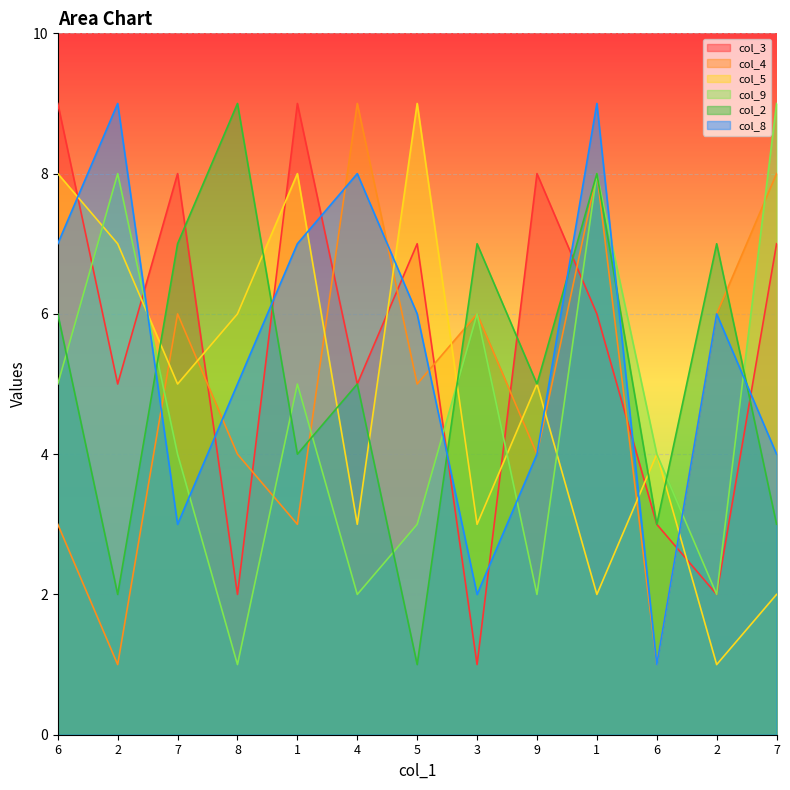

What is the spread (max minus min) of values at 5?

8